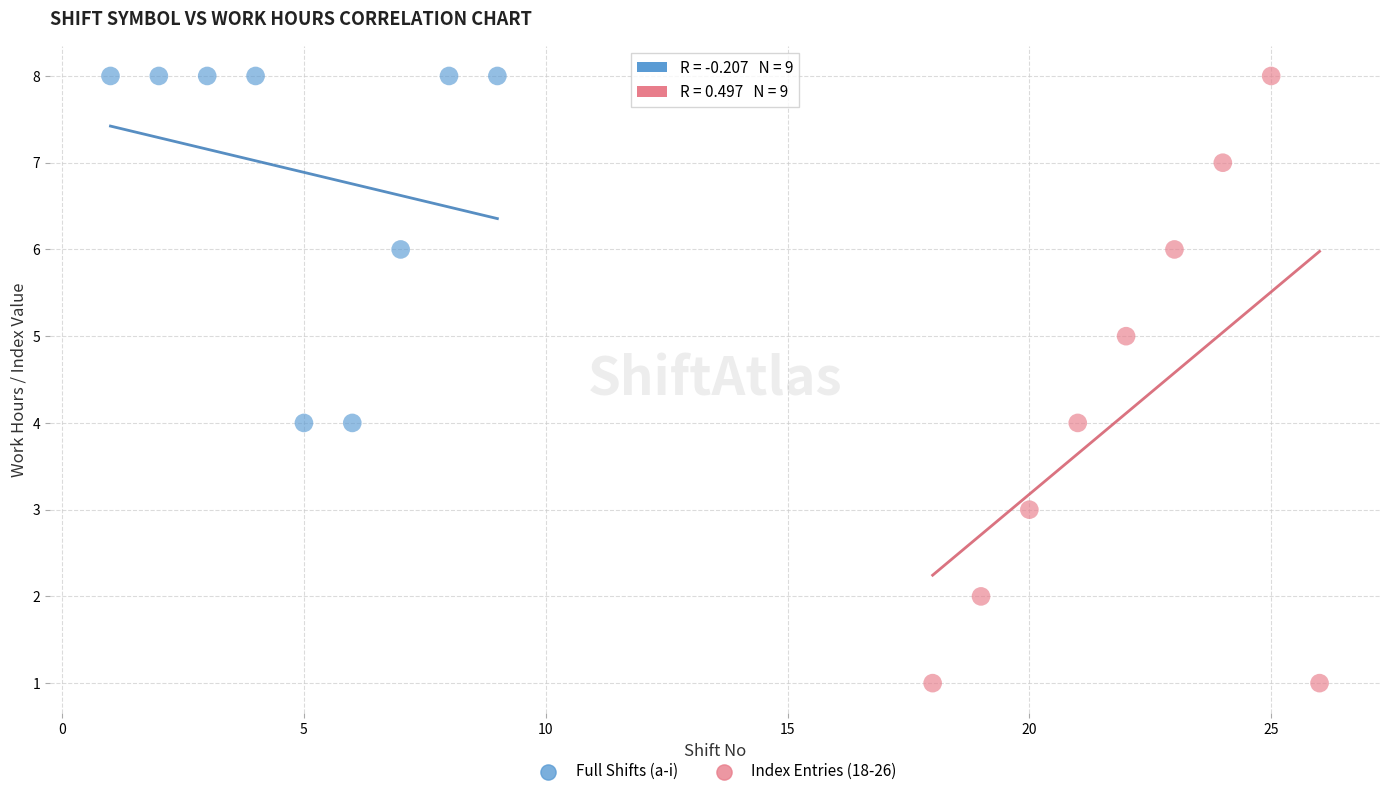

Which series has the widest spread of Y values?

Index Entries (18-26)